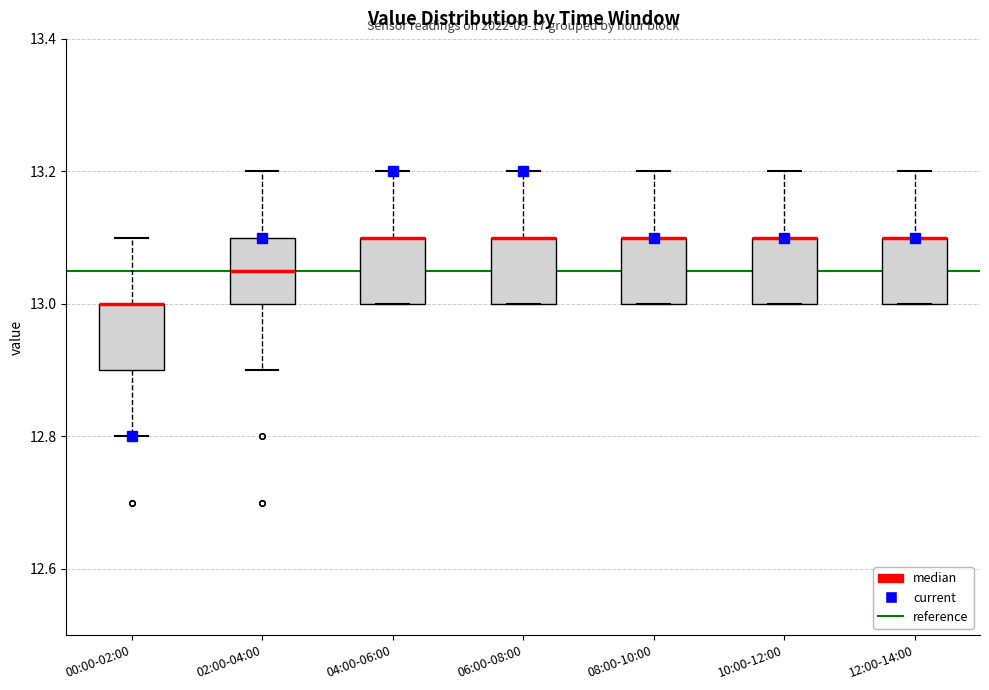

Reading left to right, transcribe this box plot: for each box, give where its median line is, the range the box spans, and where its two whiskers end, as read against the y-axis. The values are not printed on the chart, so give them approximately, as read against the axis.

00:00-02:00: median 13.00 (drawn on the box's upper edge), box 12.90 to 13.00, whiskers 12.80 to 13.10
02:00-04:00: median 13.06, box 13.00 to 13.10, whiskers 12.90 to 13.20
04:00-06:00: median 13.10 (drawn on the box's upper edge), box 13.00 to 13.10, whiskers 13.00 to 13.20
06:00-08:00: median 13.10 (drawn on the box's upper edge), box 13.00 to 13.10, whiskers 13.00 to 13.20
08:00-10:00: median 13.10 (drawn on the box's upper edge), box 13.00 to 13.10, whiskers 13.00 to 13.20
10:00-12:00: median 13.10 (drawn on the box's upper edge), box 13.00 to 13.10, whiskers 13.00 to 13.20
12:00-14:00: median 13.10 (drawn on the box's upper edge), box 13.00 to 13.10, whiskers 13.00 to 13.20